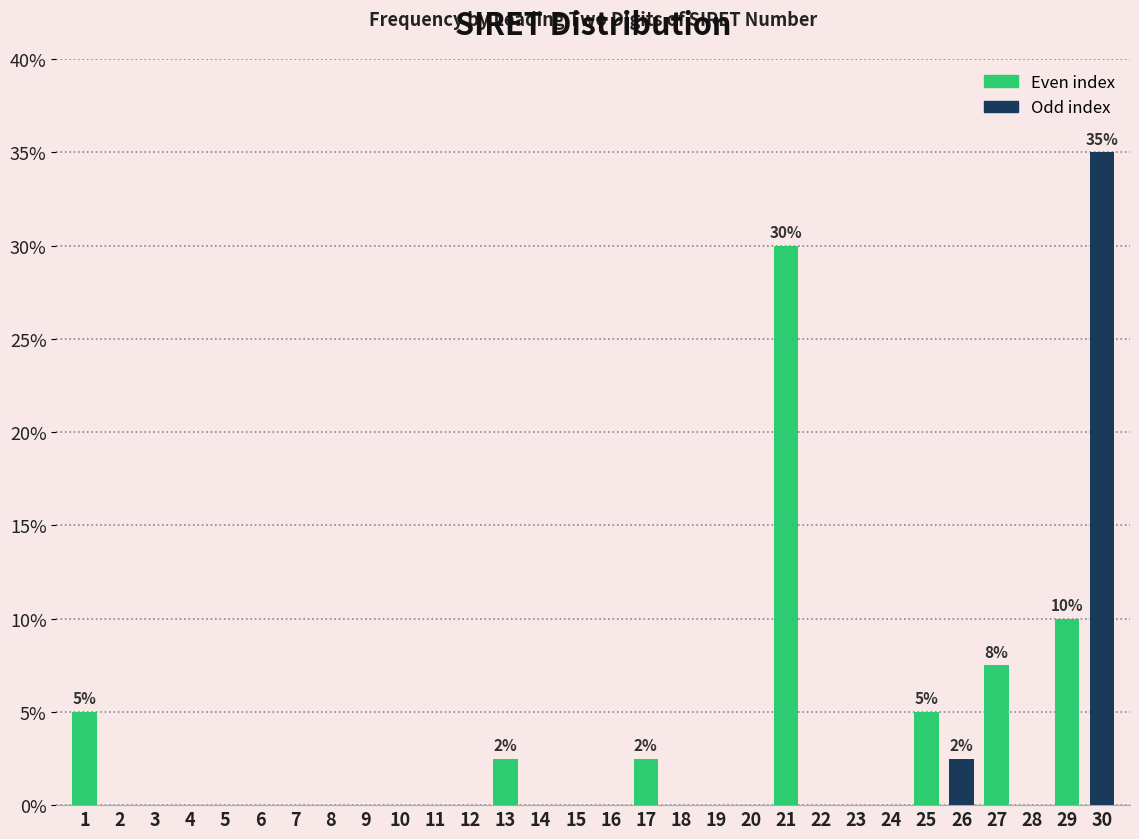

Reading right to left, transcribe all the data shown in this chart.

30=35.0	29=10.0	28=0.0	27=7.5	26=2.5	25=5.0	24=0.0	23=0.0	22=0.0	21=30.0	20=0.0	19=0.0	18=0.0	17=2.5	16=0.0	15=0.0	14=0.0	13=2.5	12=0.0	11=0.0	10=0.0	9=0.0	8=0.0	7=0.0	6=0.0	5=0.0	4=0.0	3=0.0	2=0.0	1=5.0